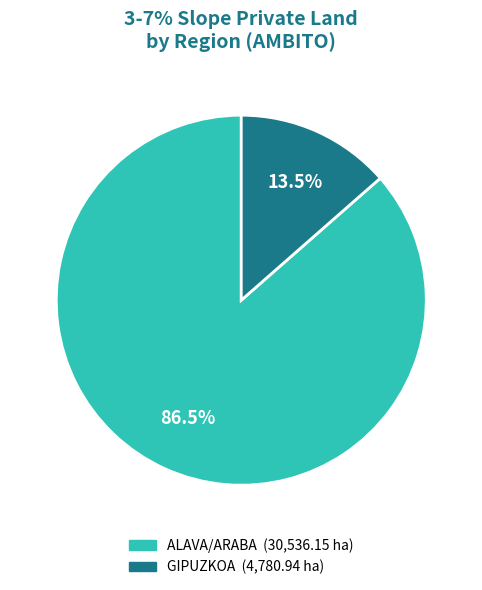

Count the number of slices in the pie.

2